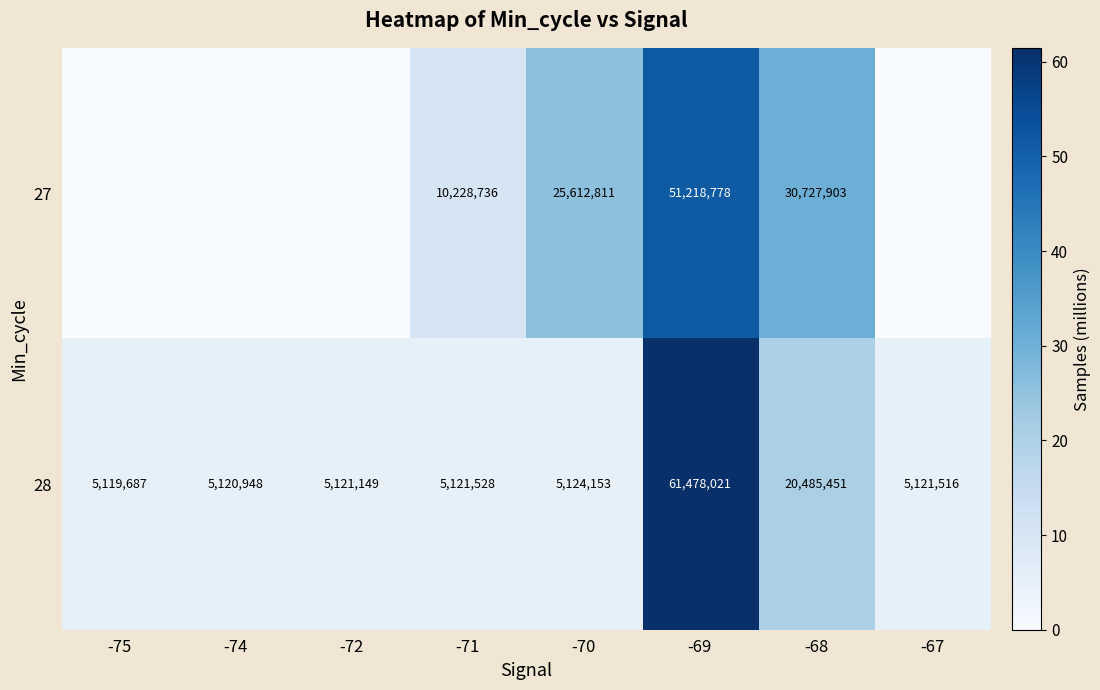

Rank the series at -70 from lowest to highest value.

28, 27